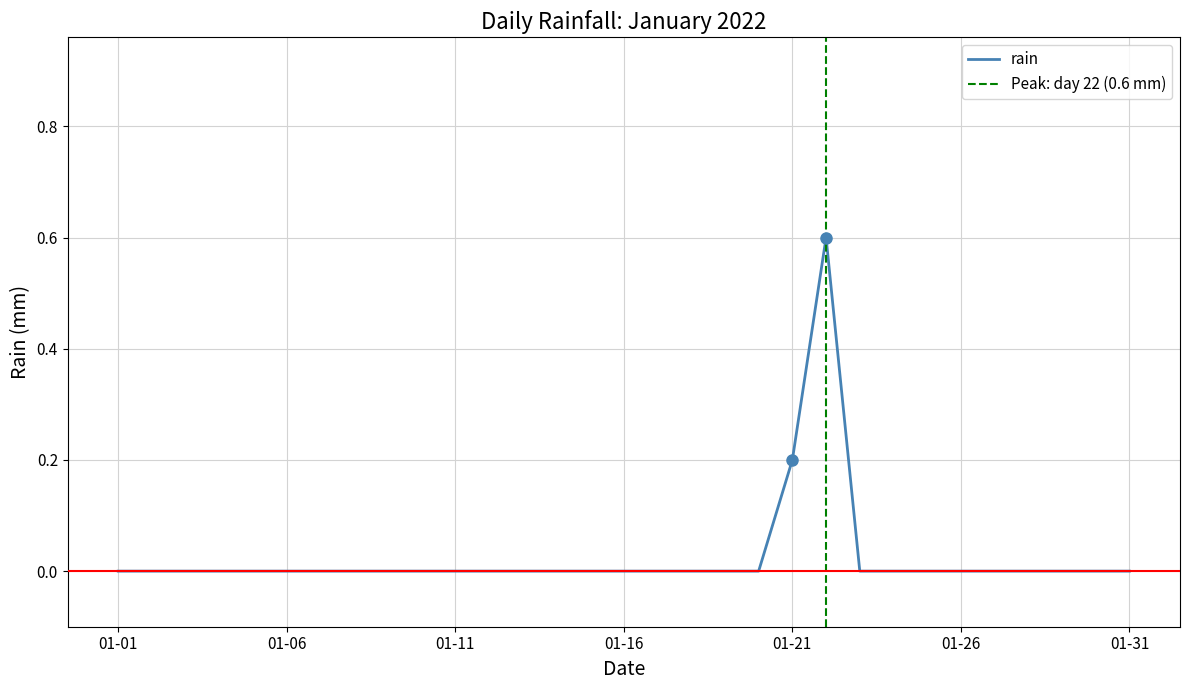

The rain series shows 0.4 at 01-01. True or false?

False